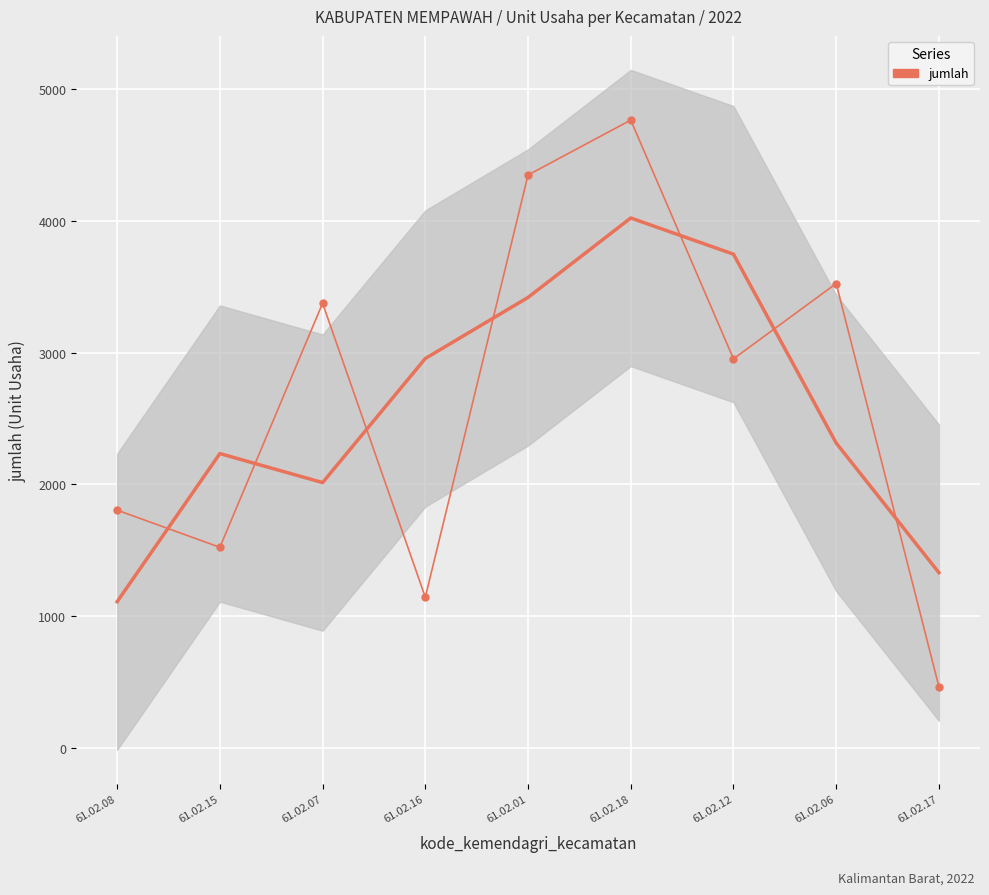

True or false: the data shows 4766 at 61.02.18.

True